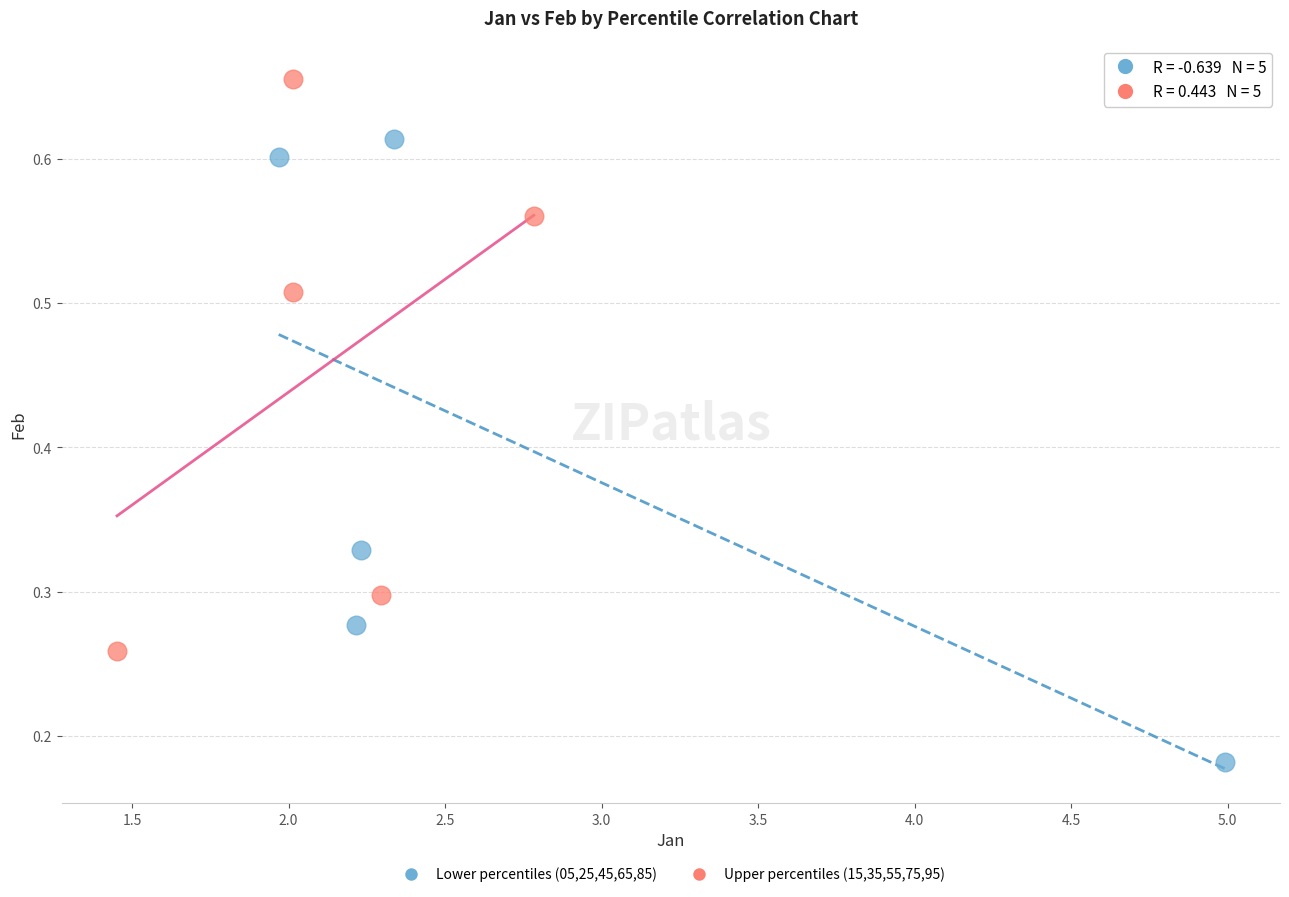

Which series has the widest spread of Y values?

Lower percentiles (05,25,45,65,85)